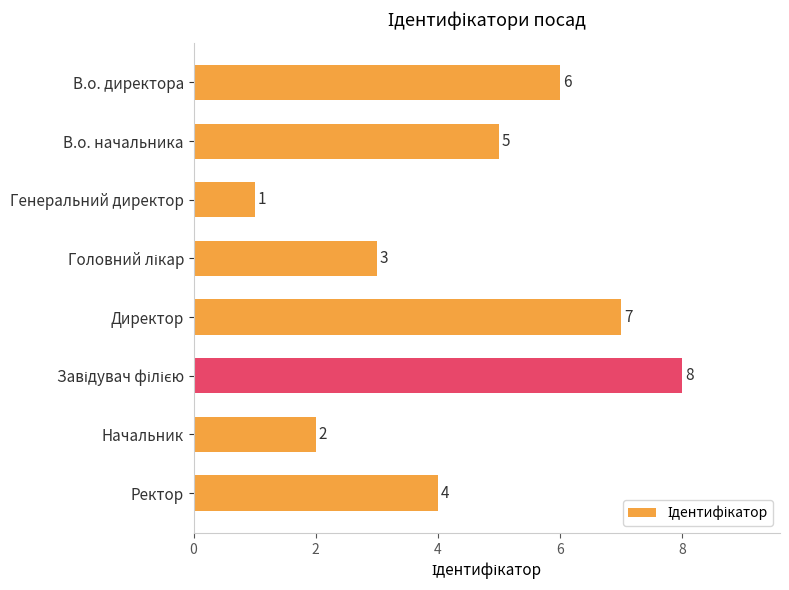

What is the difference between the second highest and minimum values?

6